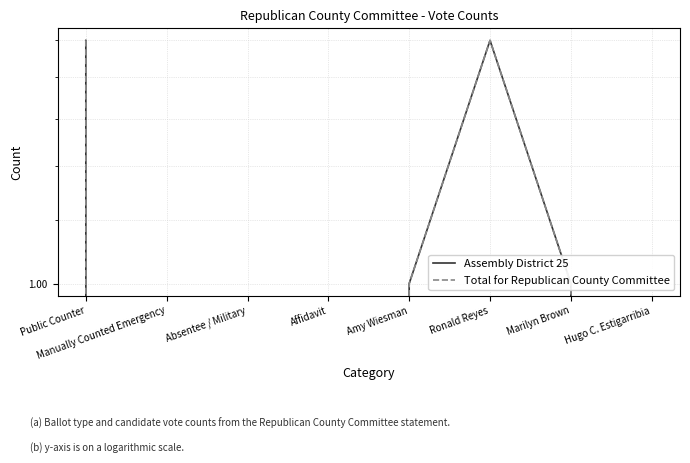

How many lines are shown in the chart?

2